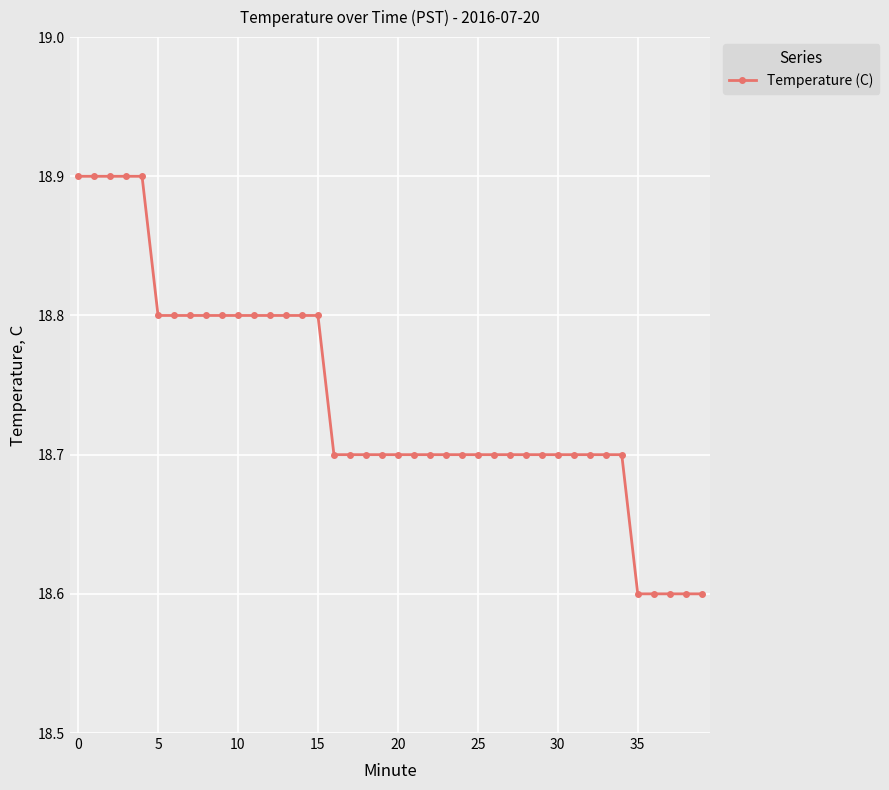

What is the minimum value shown in the chart?

18.6